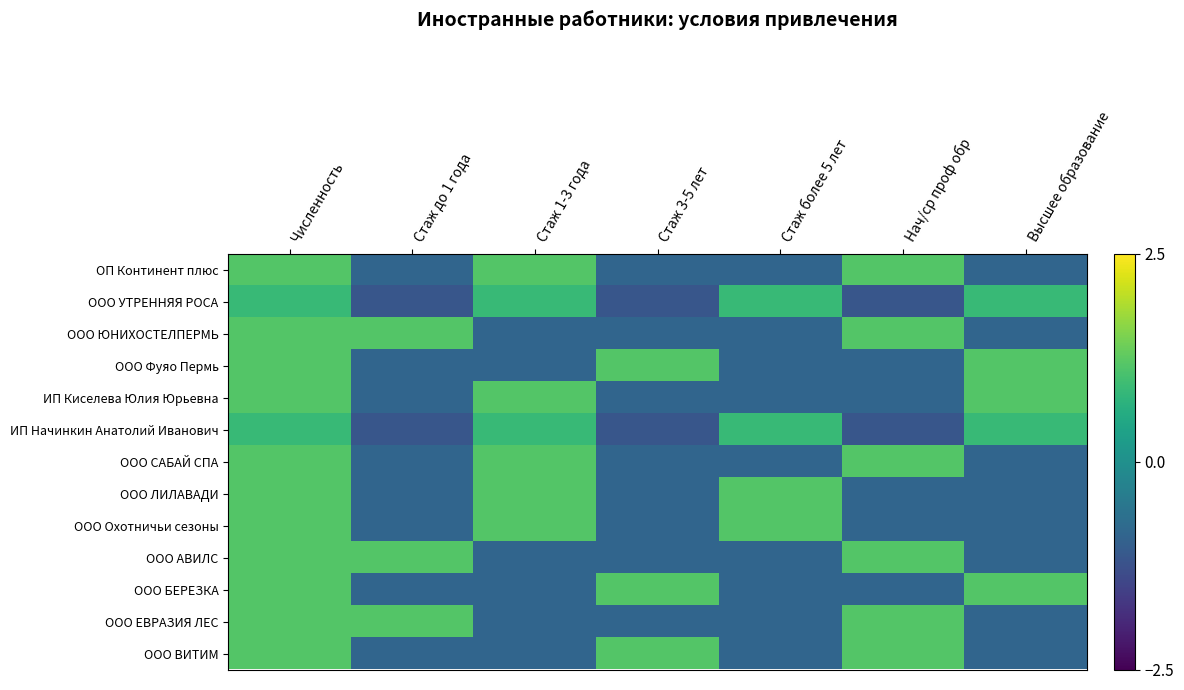

How many series are shown in this chart?

13